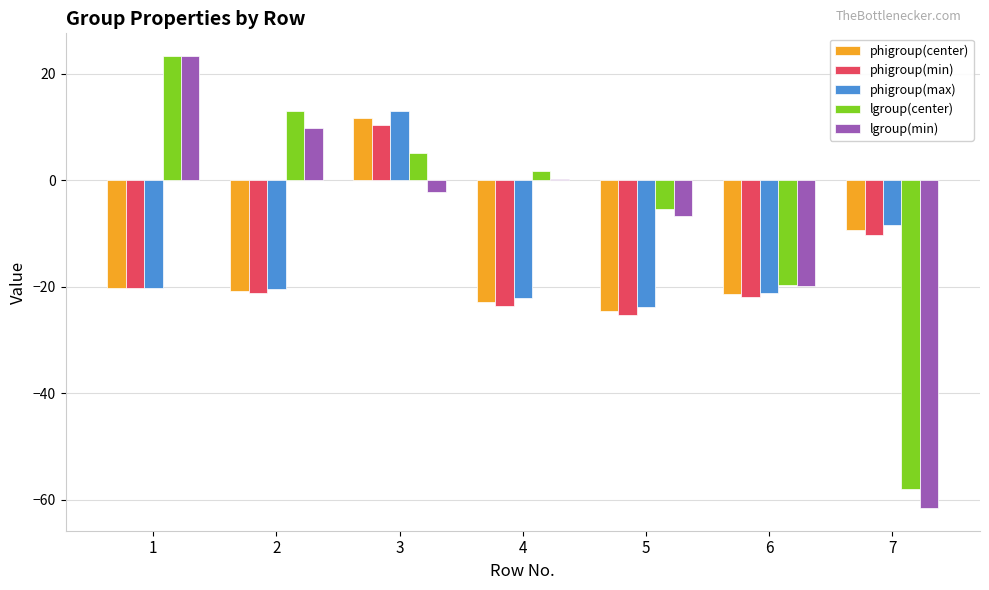

At which label does phigroup(center) reach its peak?

3